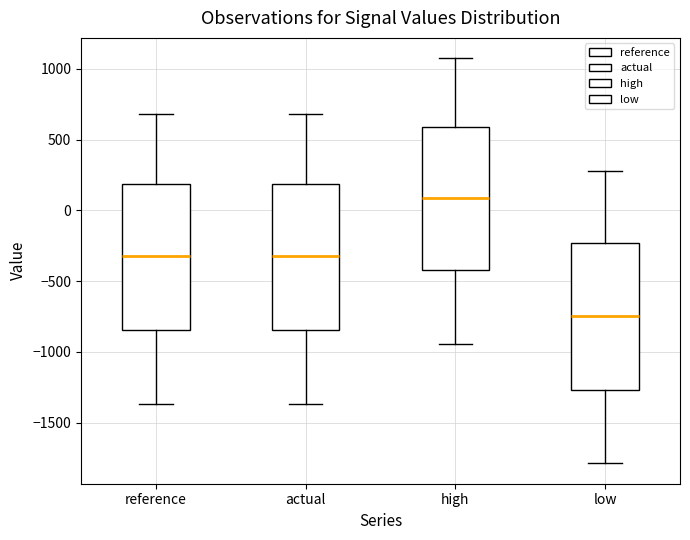

Which box's median line is the lowest?

low